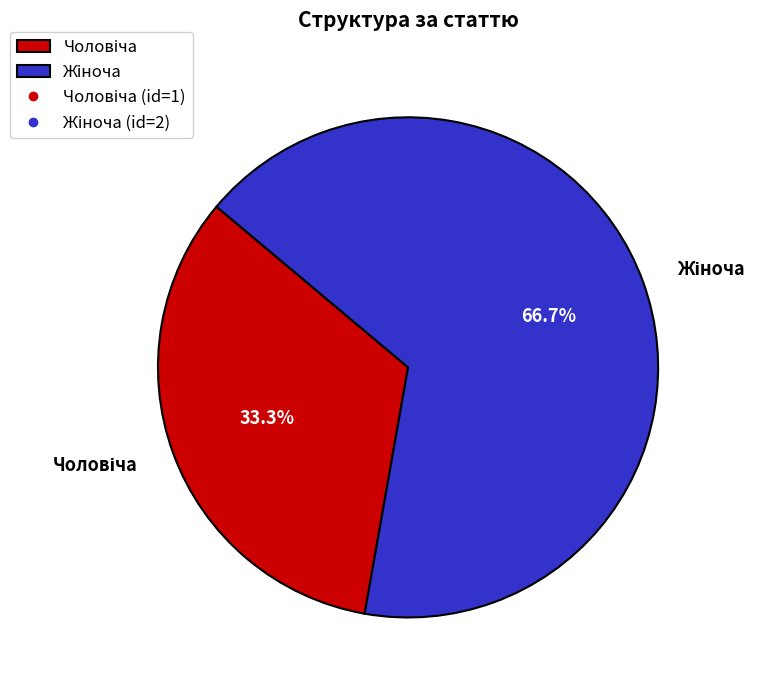

Is there a majority slice in this chart?

Yes